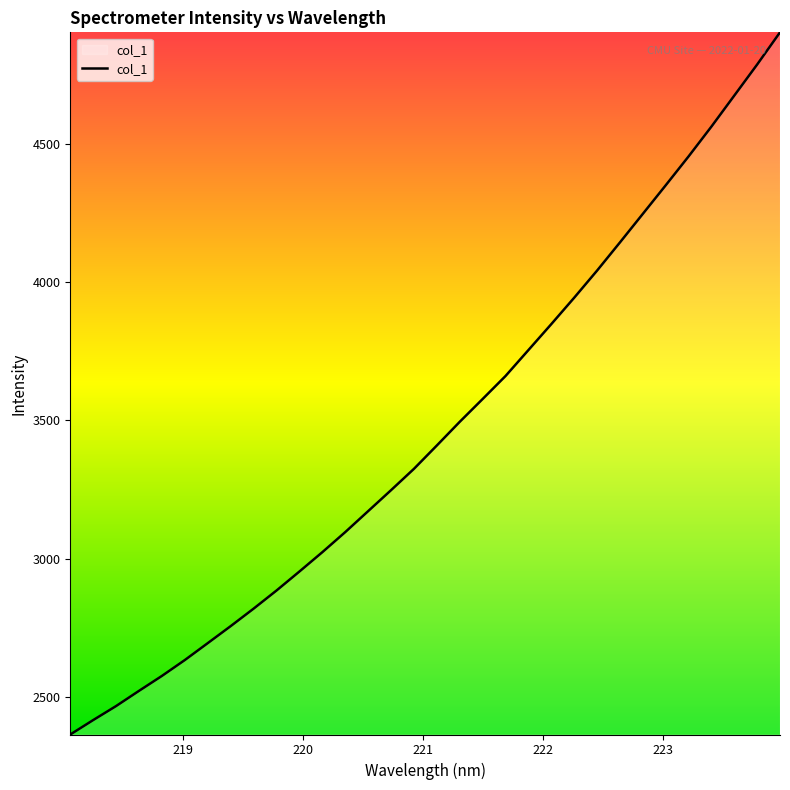

What is the smallest value displayed?

2363.9